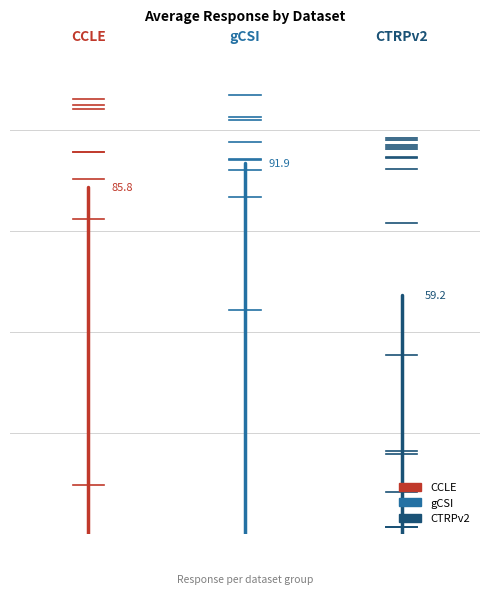

What position from the right is 0.0?

1